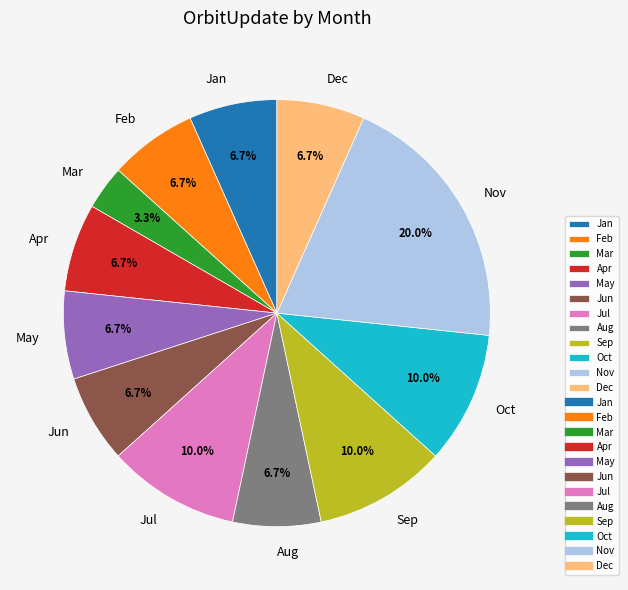

Is there any slice that represents more than half of the pie?

No